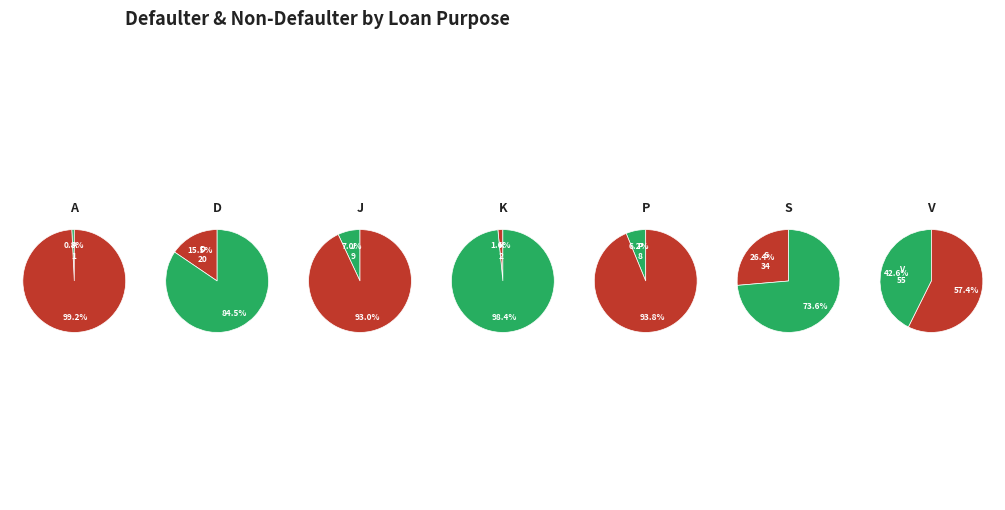

Do S and V together represent more than half of the pie?

Yes